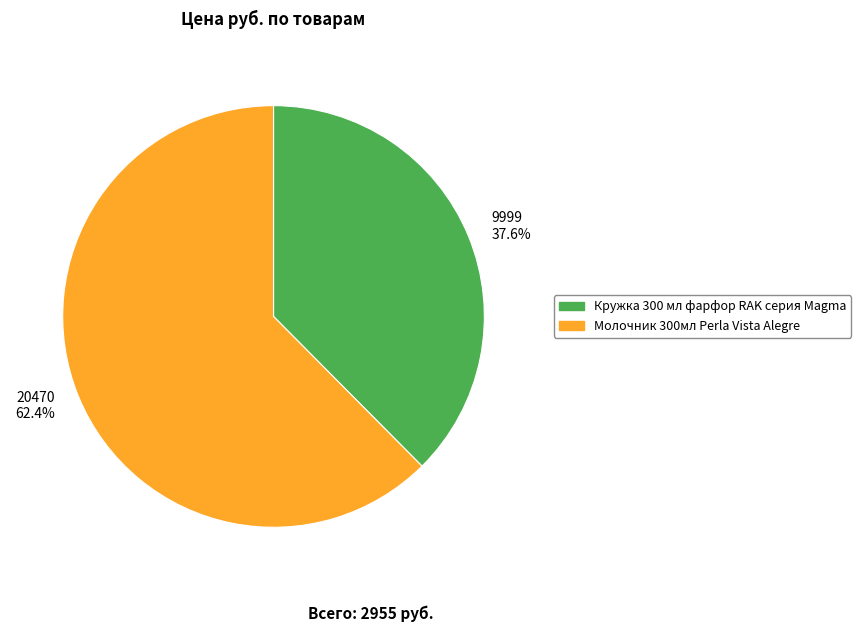

Is the sum of 20470 and 9999 greater than half?

Yes